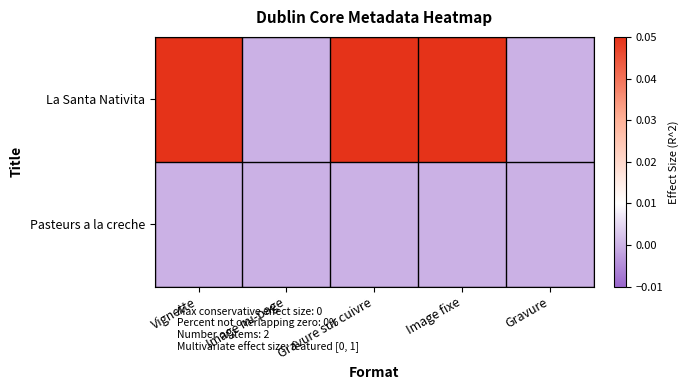

Reading left to right, transcribe all the data shown in this chart.

La Santa Nativita: Vignette=1	Image mi-page=0	Gravure sur cuivre=1	Image fixe=1	Gravure=0
Pasteurs a la creche: Vignette=0	Image mi-page=0	Gravure sur cuivre=0	Image fixe=0	Gravure=0